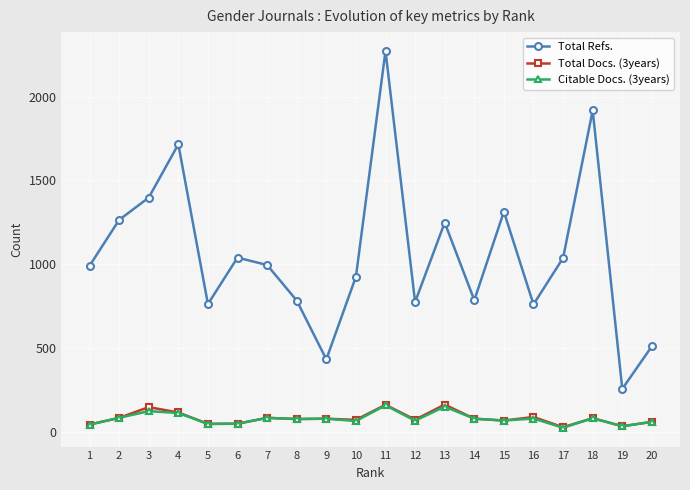

Where is the first local minimum for Total Refs.?

5